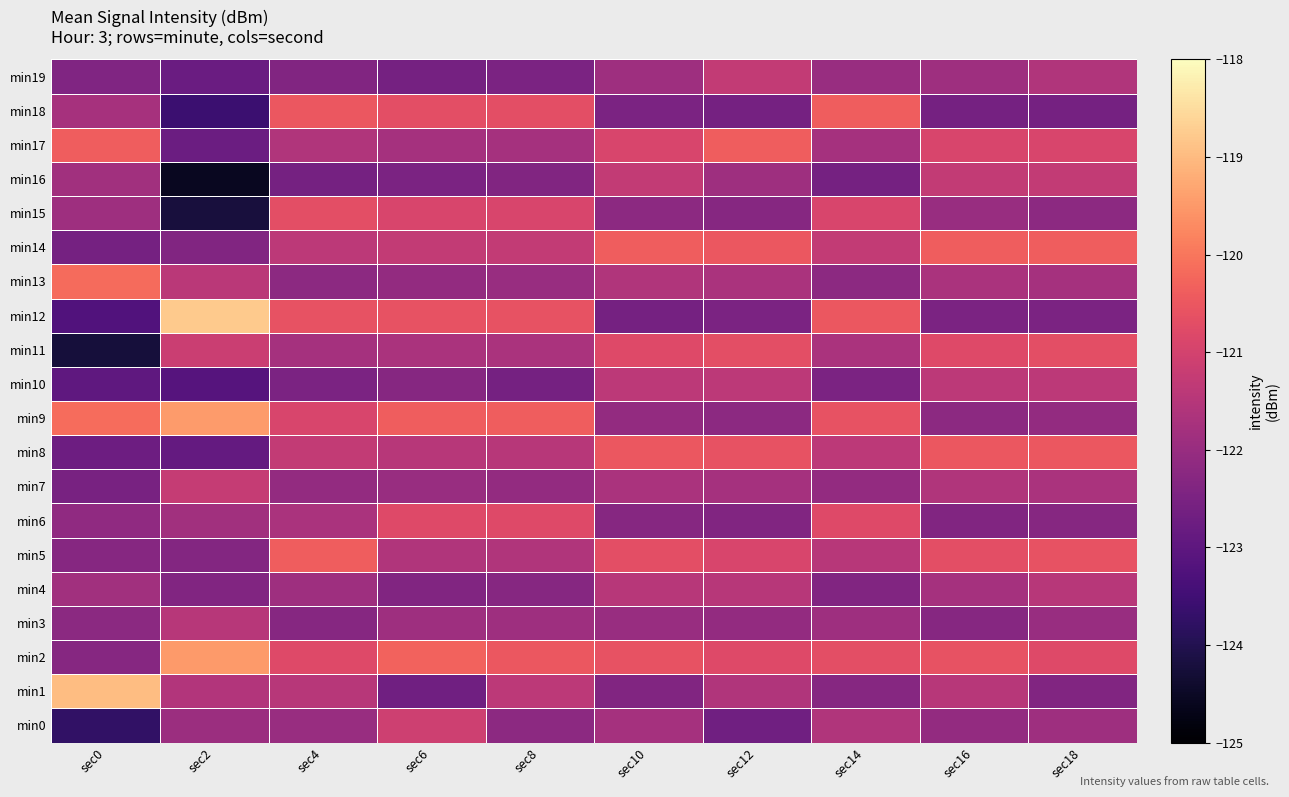

List the series in order of their peak value, highest first.

min12, min1, min9, min2, min13, min17, min5, min14, min18, min8, min11, min15, min6, min0, min7, min16, min19, min10, min3, min4